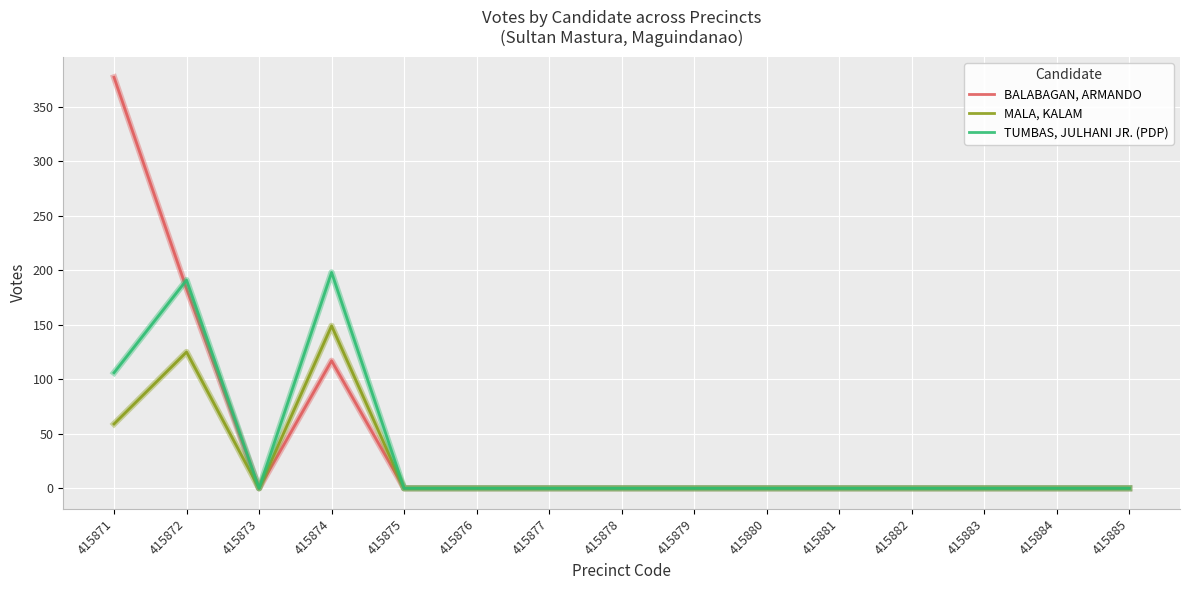

The value of MALA, KALAM at 415879 is 0. True or false?

True